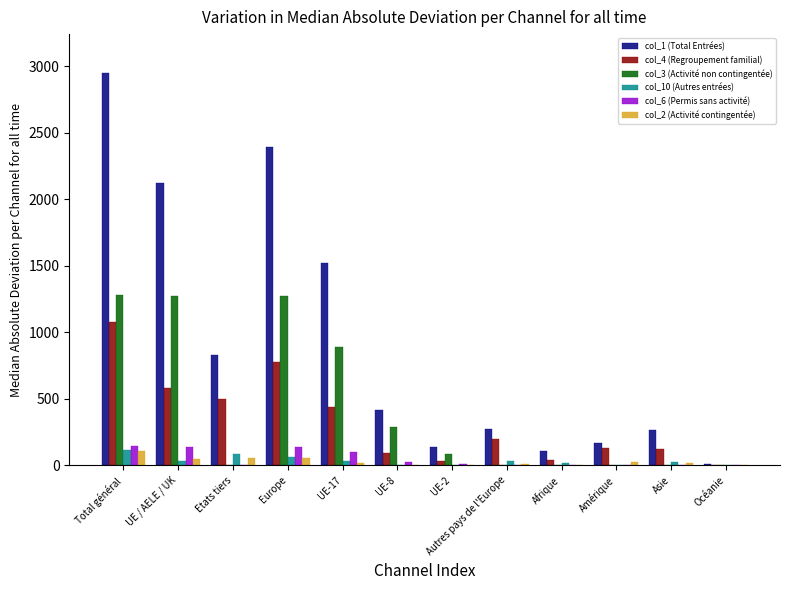

What is the total value across all series at Asie?

440